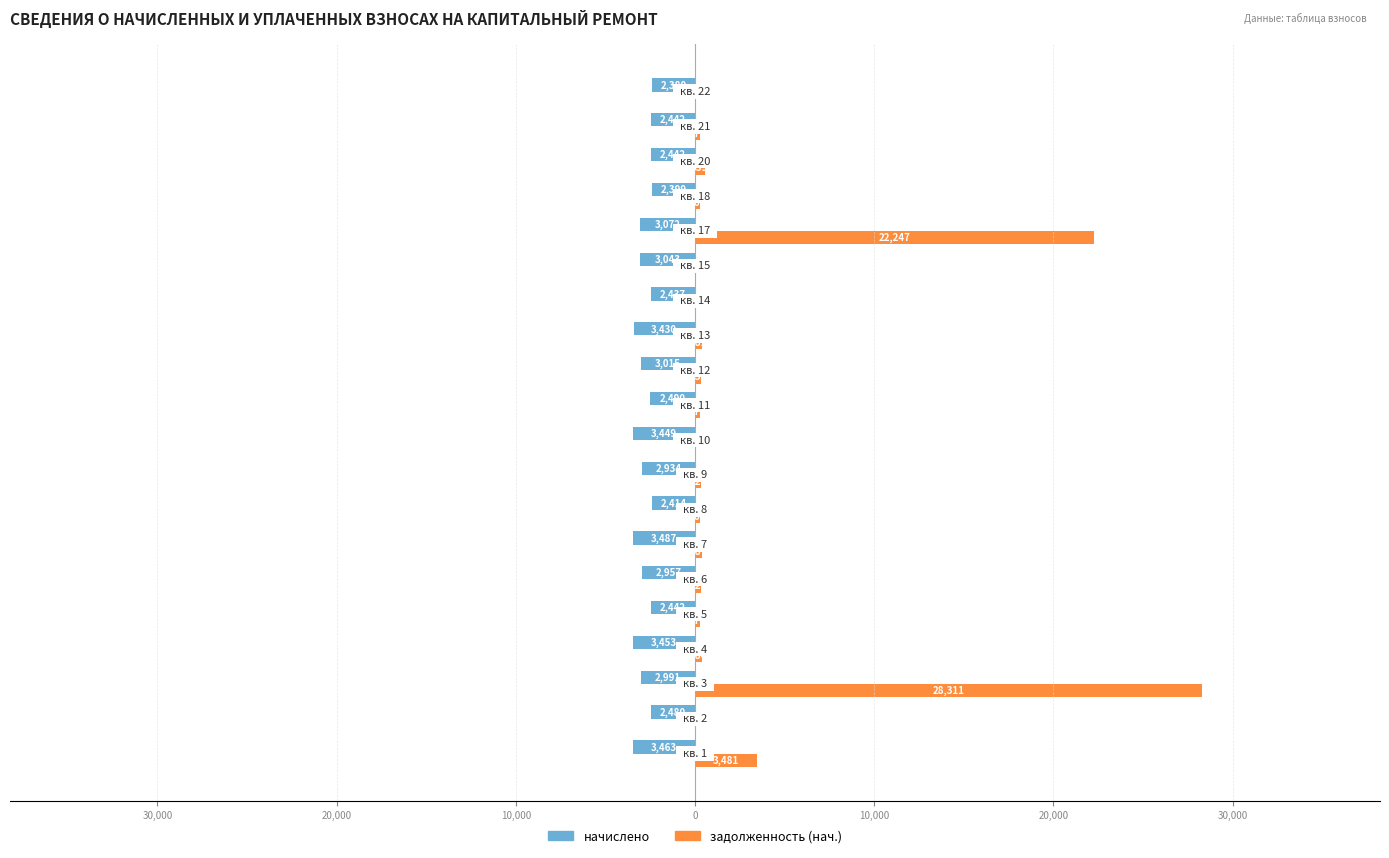

What is the highest value of the задолженность (нач.) series?

28310.6